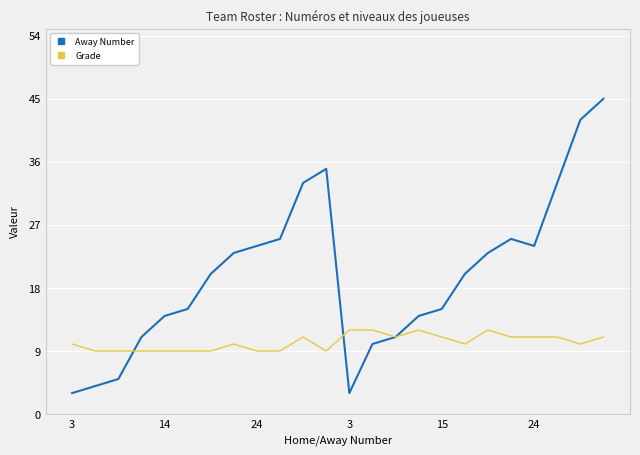

True or false: Away Number has more than 0 points higher than both neighbors.

True